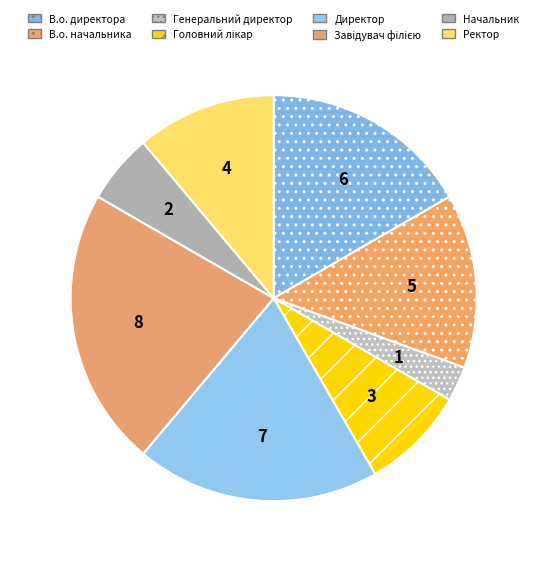

Which slice is the largest?

Завідувач філією